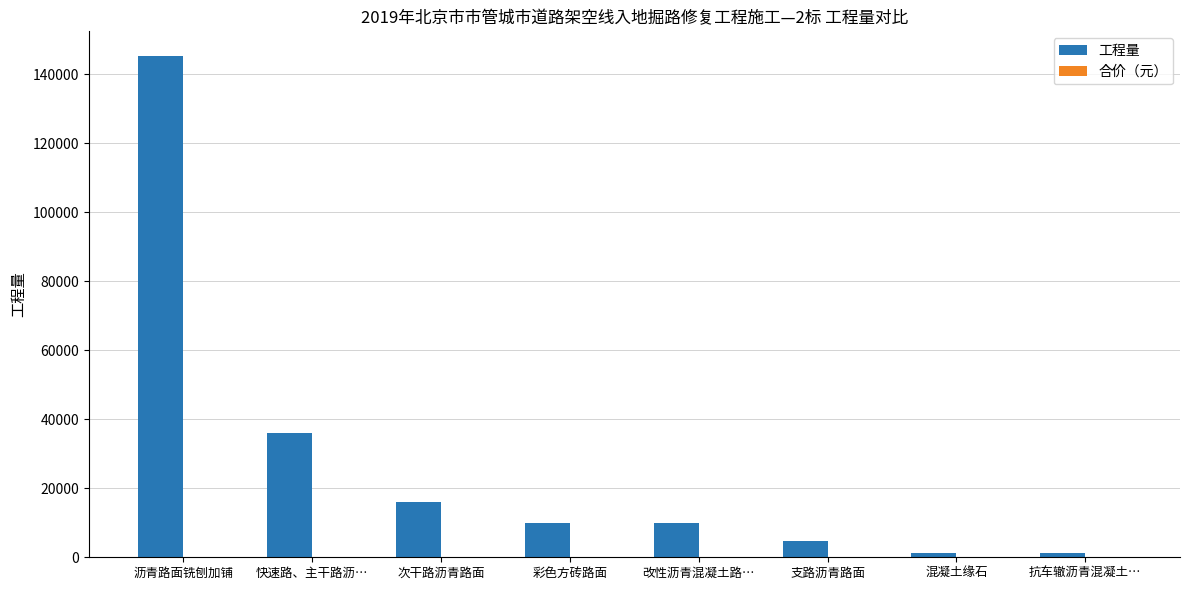

Count the number of data series in this chart.

1